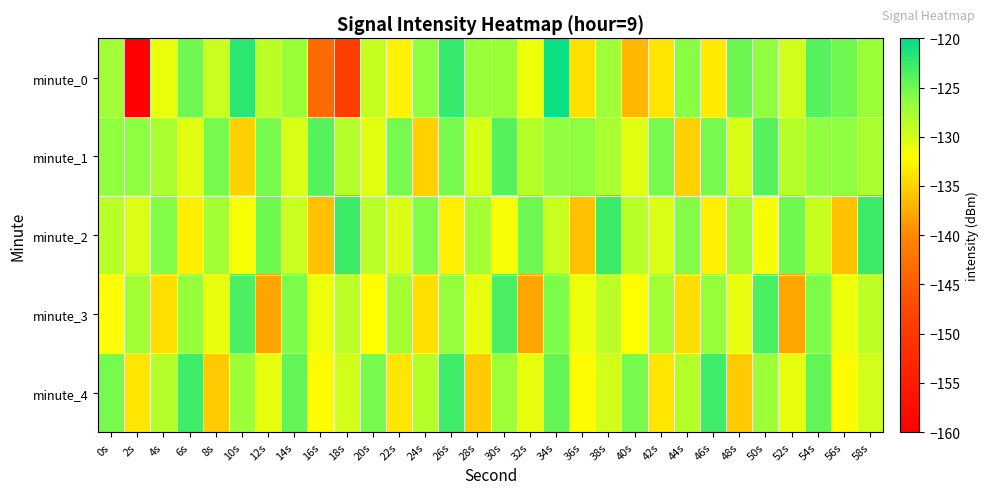

At which category is the sum across all series the highest?

34s